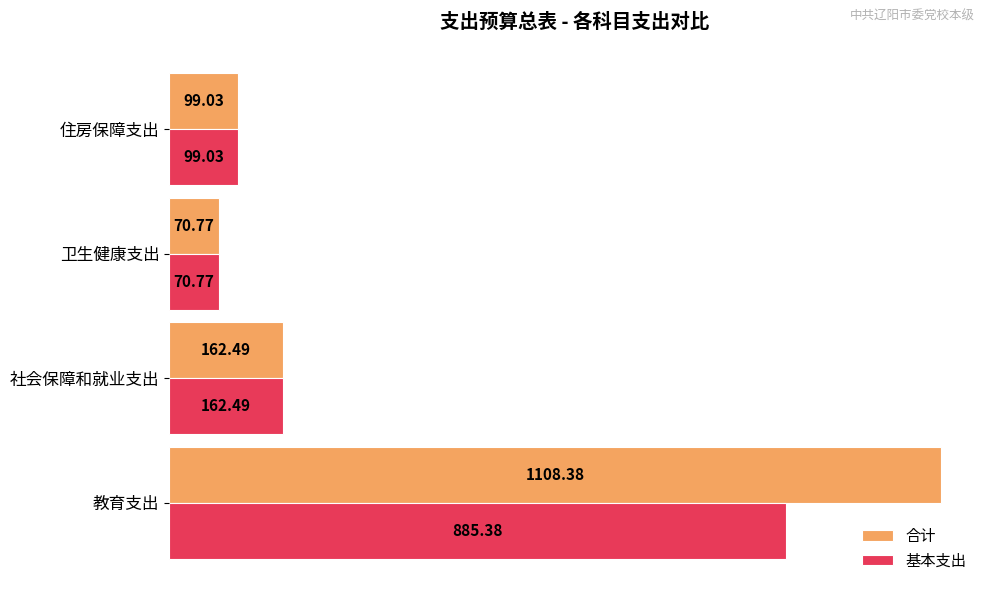

Where is 基本支出 nearest to the value 478?

社会保障和就业支出